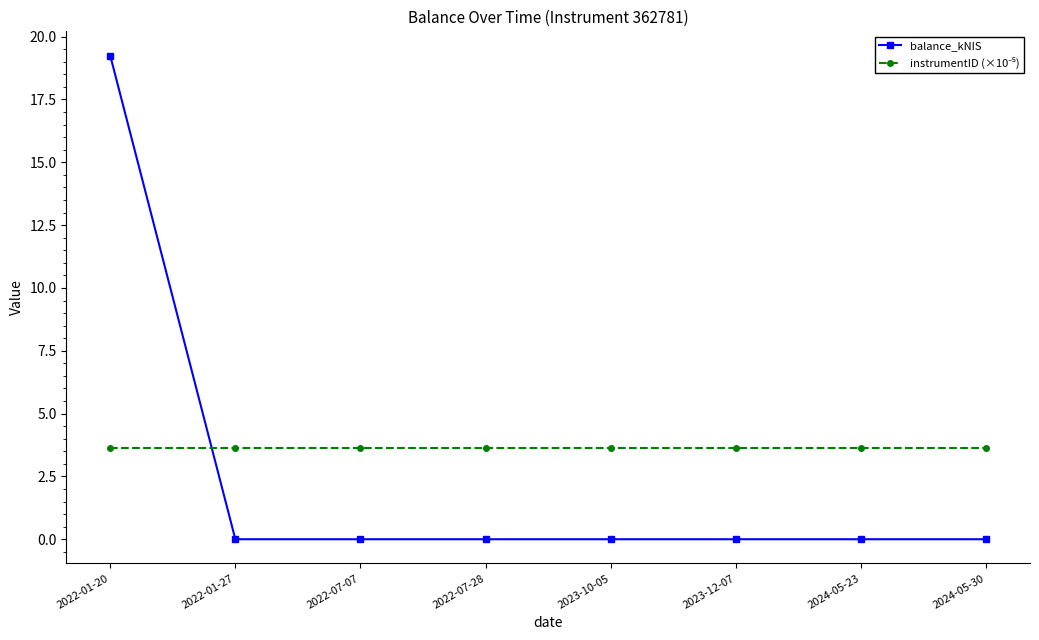

What is the label of the 7th point from the right?

2022-01-27